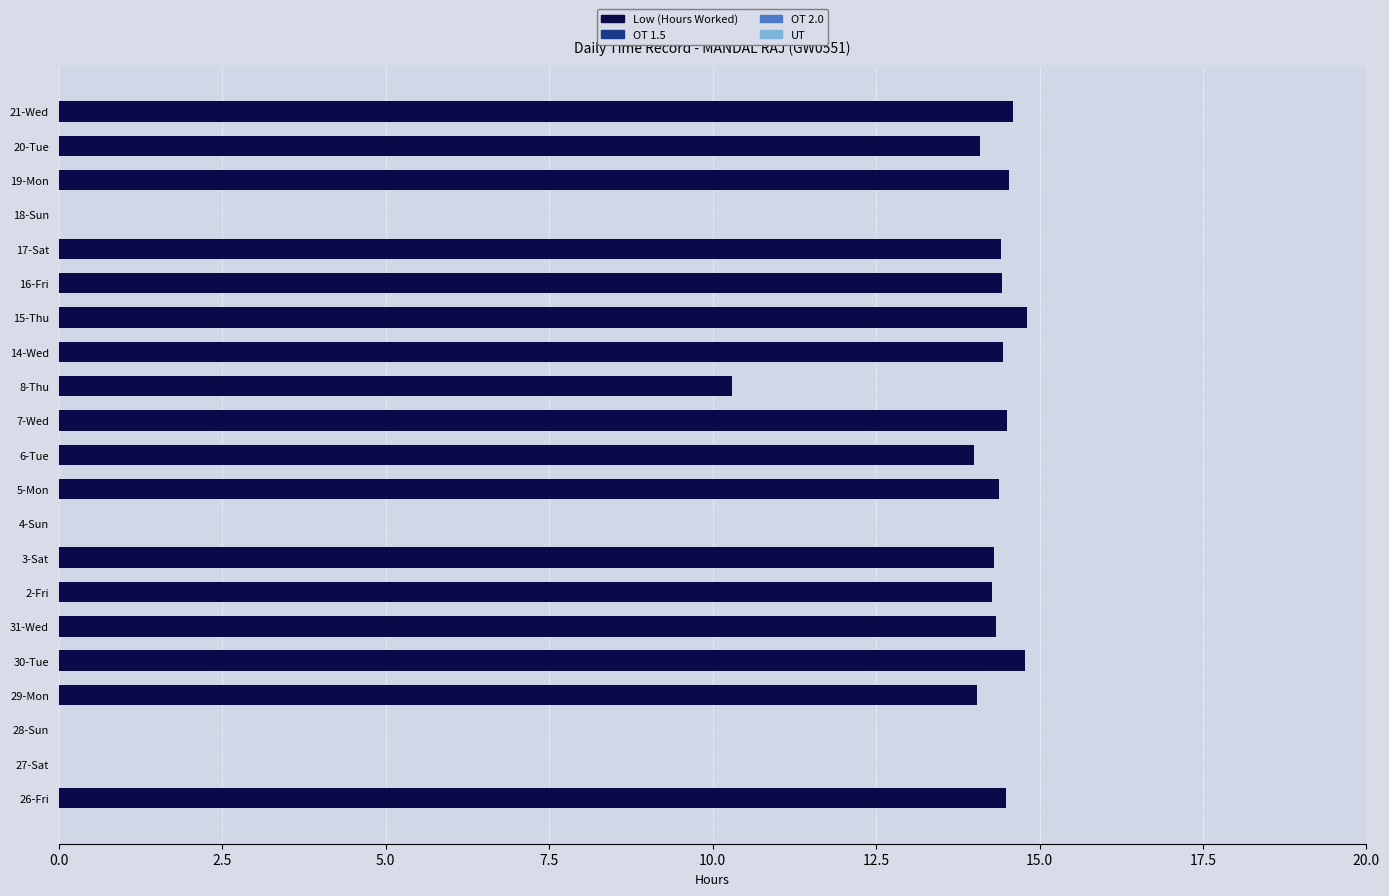

Which has a higher value, 6-Tue or 14-Wed?

14-Wed